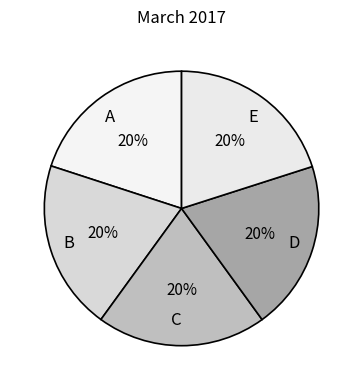

Is there any slice that represents more than half of the pie?

No